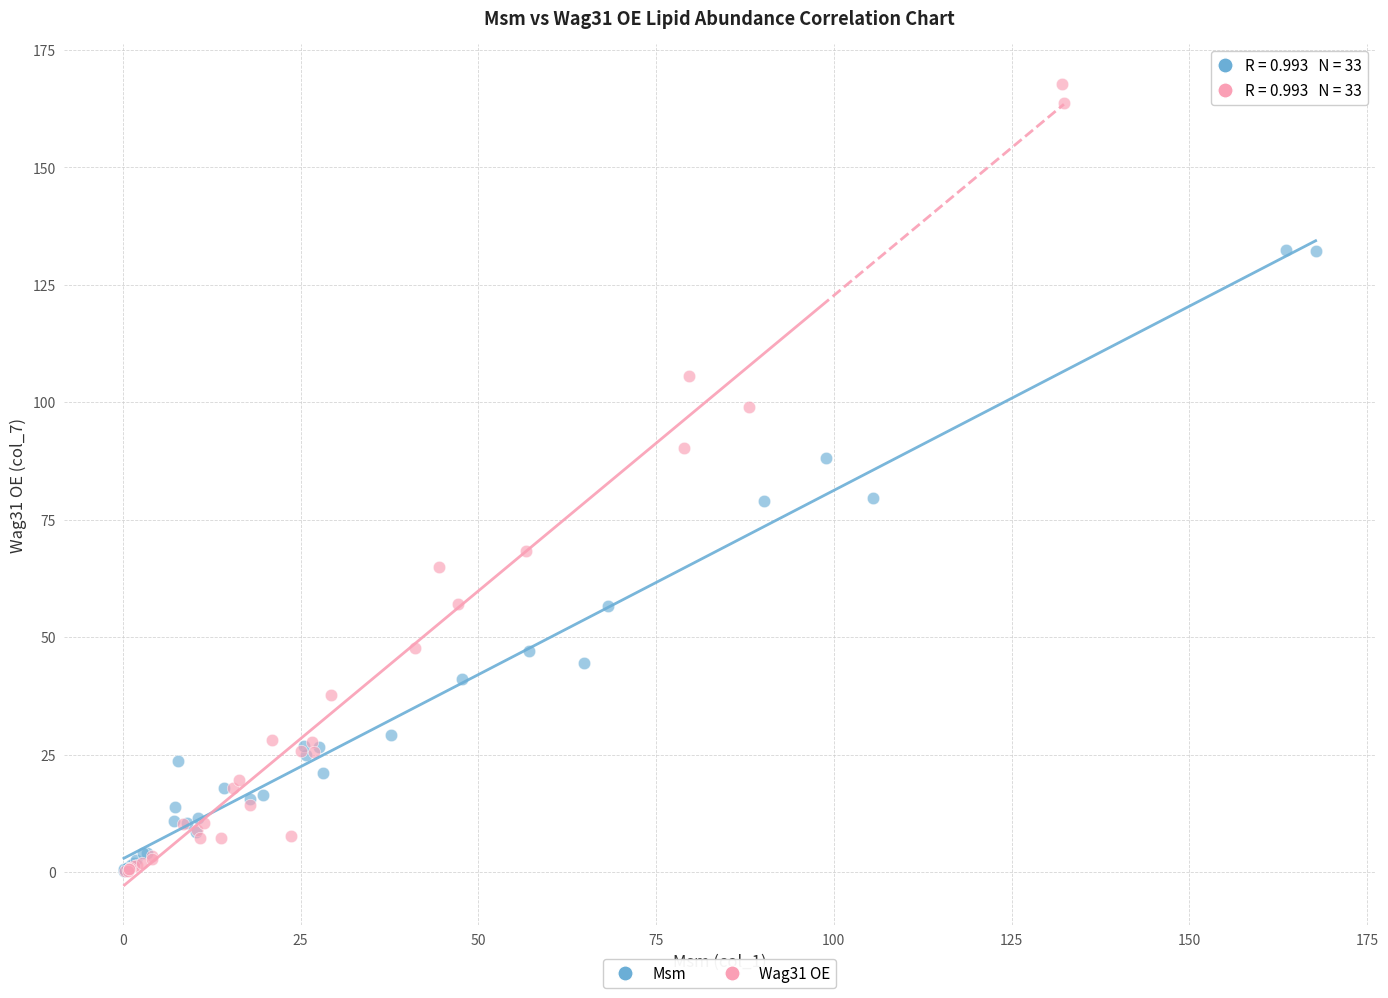

Which series has the widest spread of Y values?

Wag31 OE